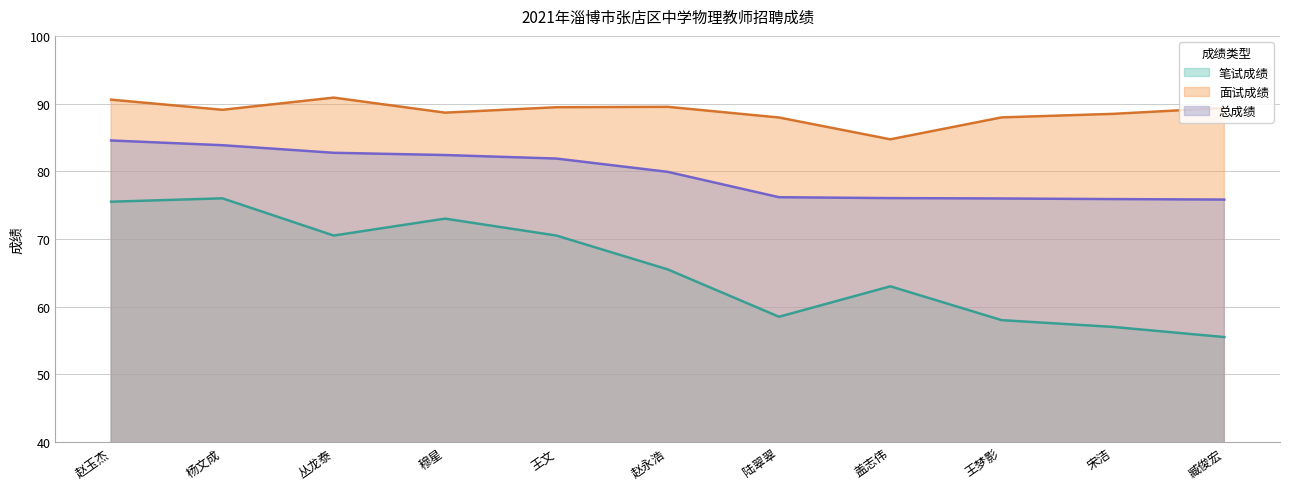

What is the lowest value of the 笔试成绩 series?

55.5